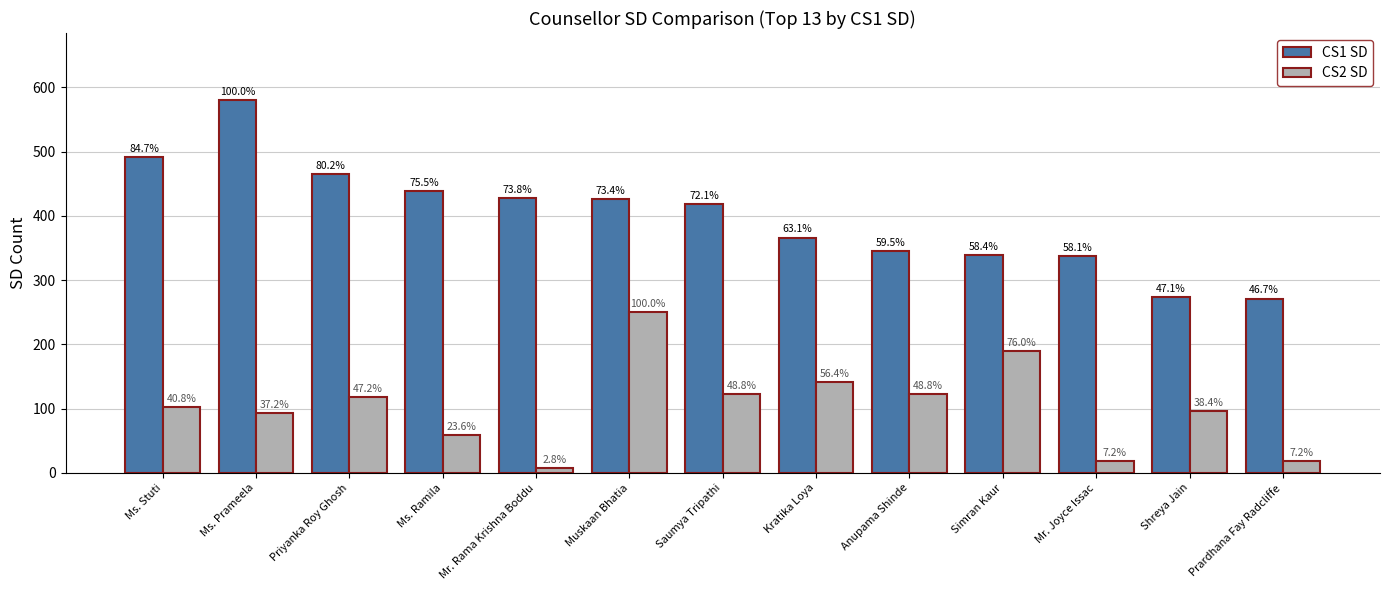

Between Priyanka Roy Ghosh and Saumya Tripathi, which is larger?

Priyanka Roy Ghosh